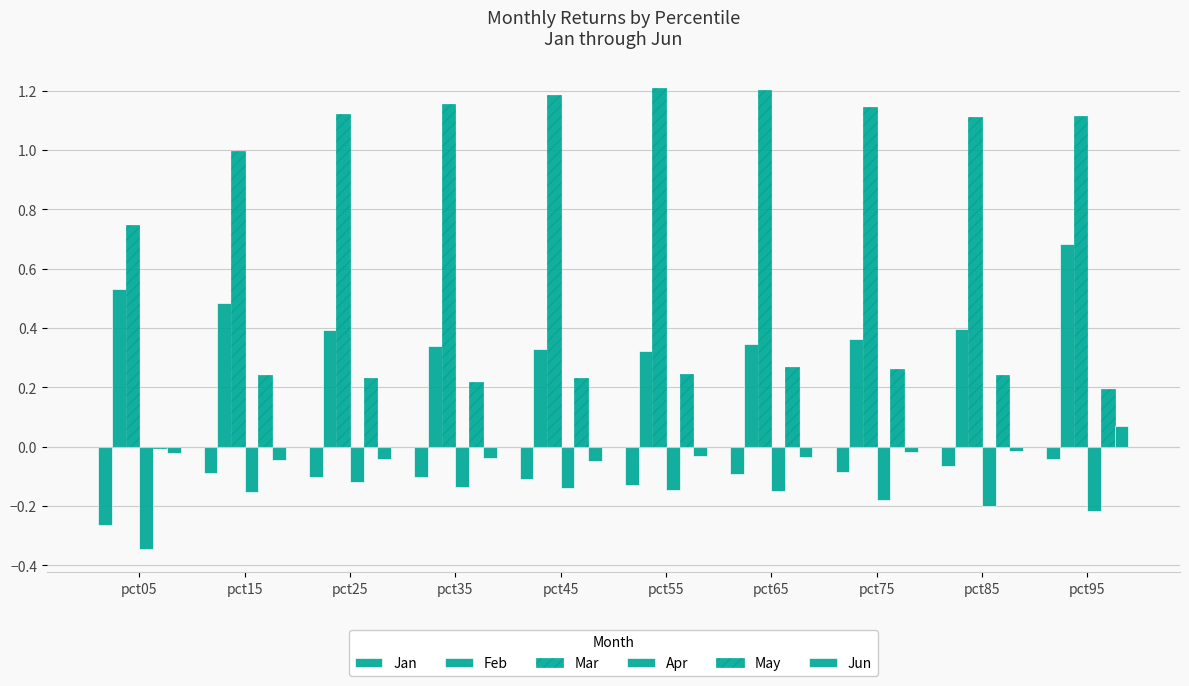

Are the bars horizontal?

No